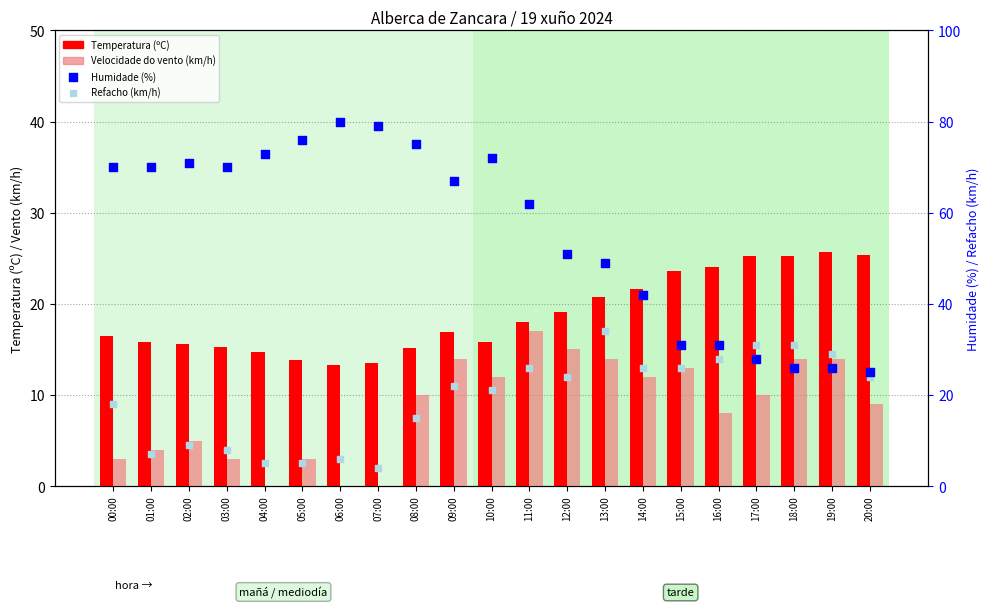

Which series reaches the minimum Y coordinate?

Velocidade do vento (km/h)